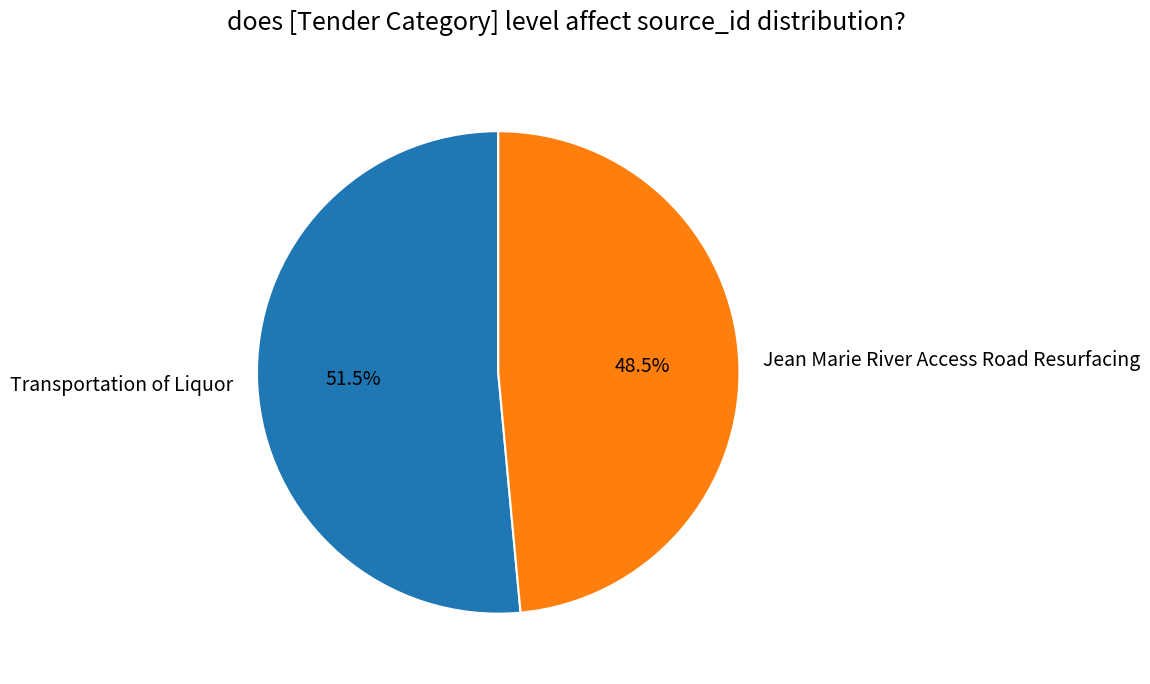

What is the total percentage of Jean Marie River Access Road Resurfacing and Transportation of Liquor?

100.0%